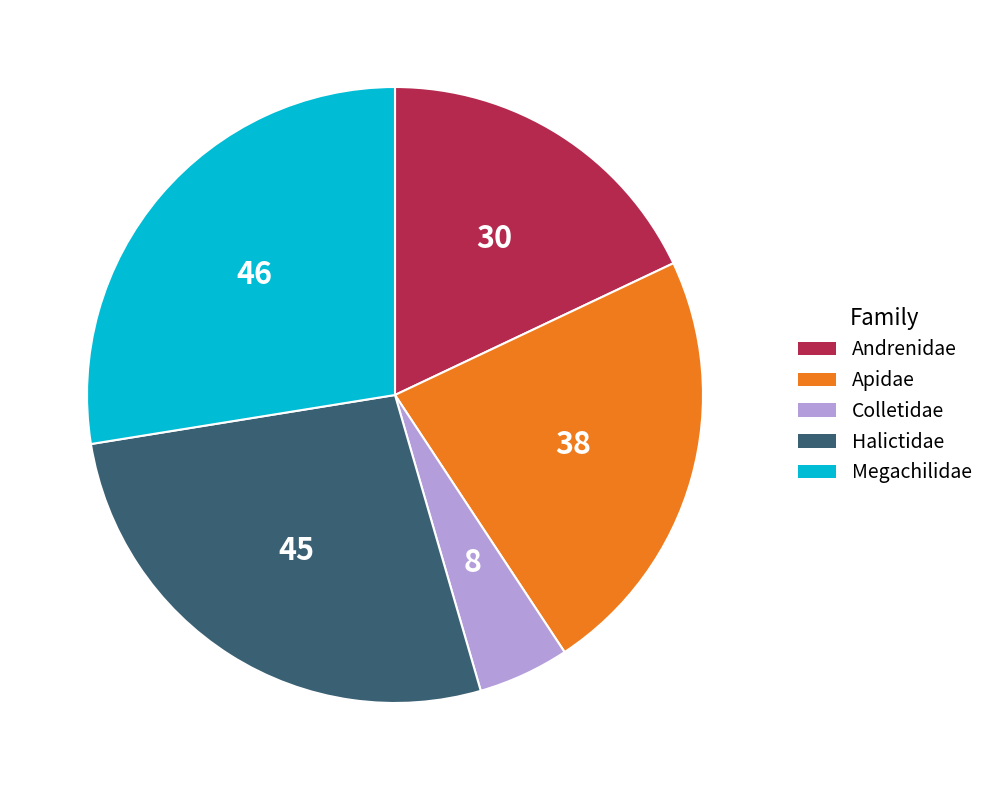

How many segments does this pie chart have?

5